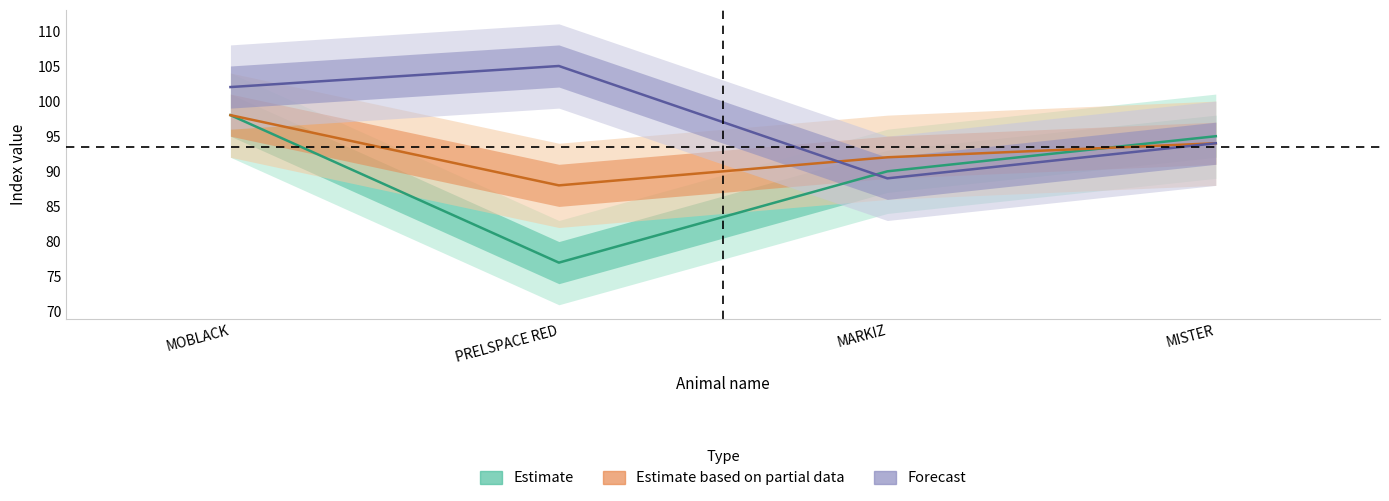

Which category has the highest value in the Forecast series?

PRELSPACE RED